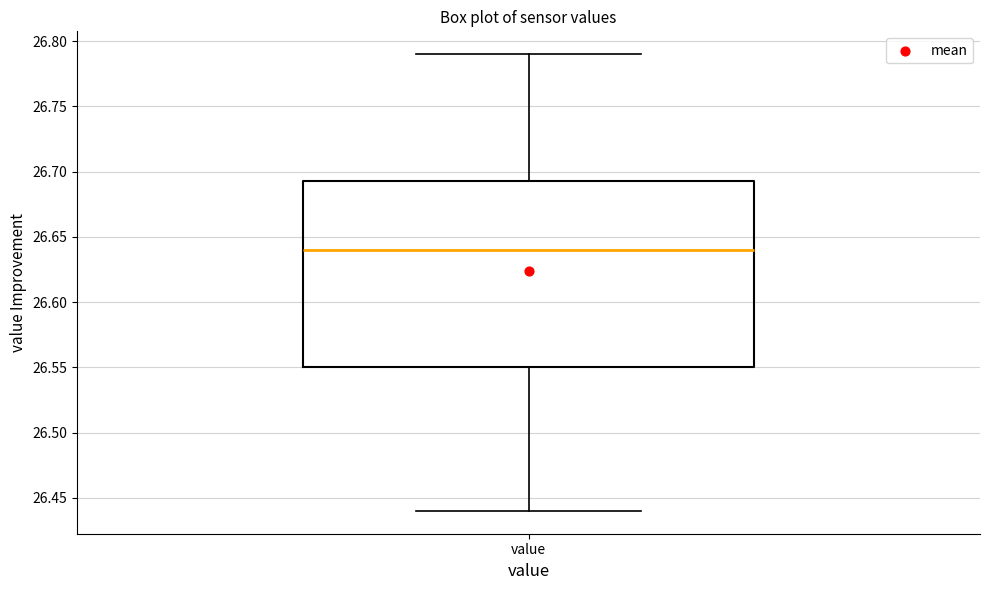

Transcribe this box plot: give where the median line is, the range the box spans, and where the two whiskers end, as read against the y-axis. The values are not printed on the chart, so give them approximately, as read against the axis.

median 26.640, box 26.550 to 26.695, whiskers 26.440 to 26.790